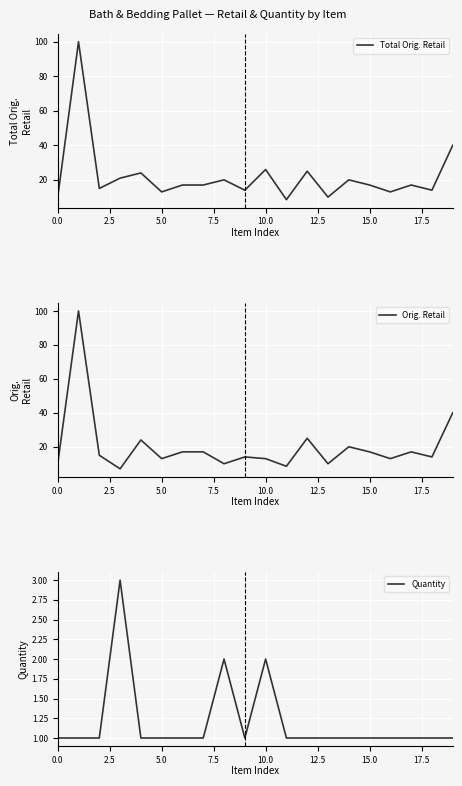

What is the label of the 4th point from the right?

16